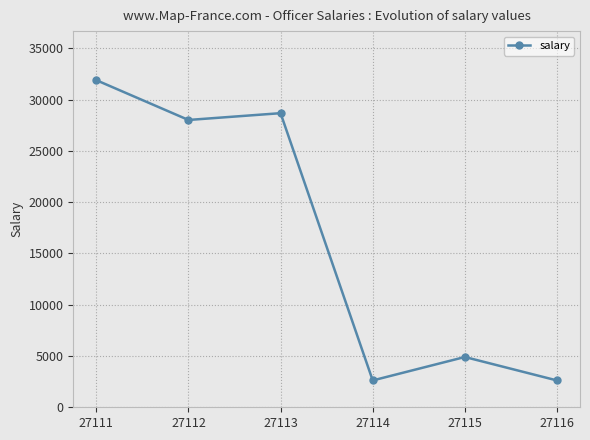

Count the number of values greater than 28008.

3